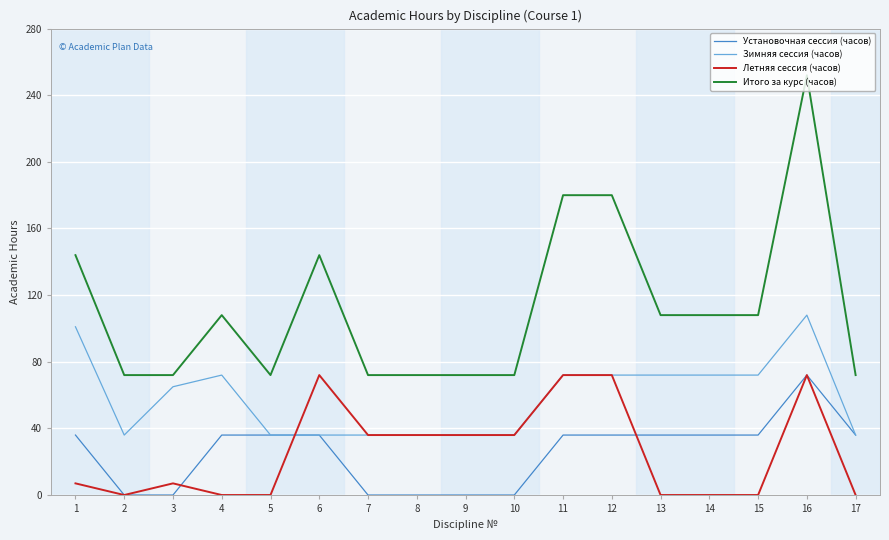

Where is the first local maximum for Летняя сессия (часов)?

3